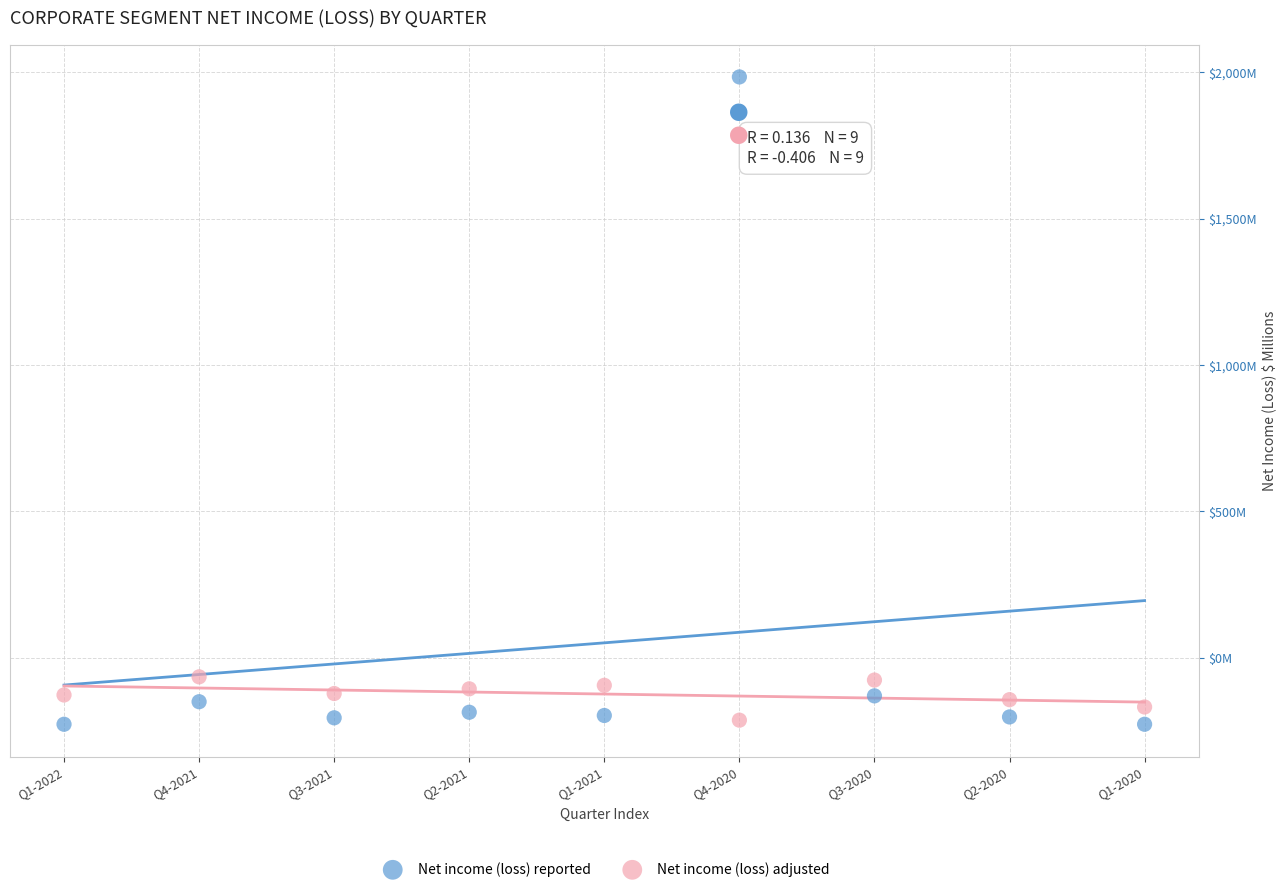

Which series contains the highest Y value?

Net income (loss) reported